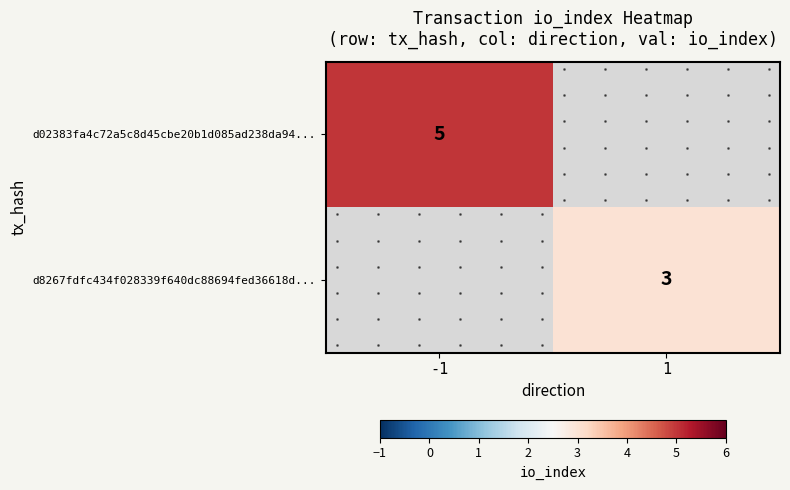

Where is d02383fa4c72a5c8d45cbe20b1d085ad238da94... nearest to the value 5?

-1